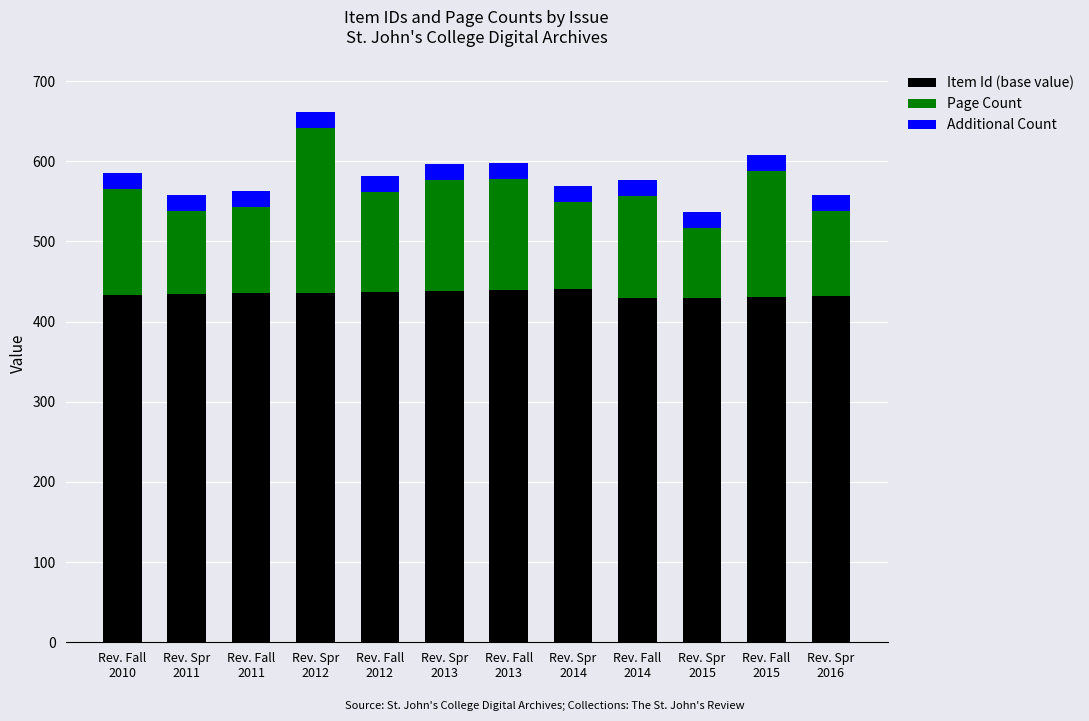

Is it true that Item Id (base value) equals 273 at Rev. Fall
2014?

False